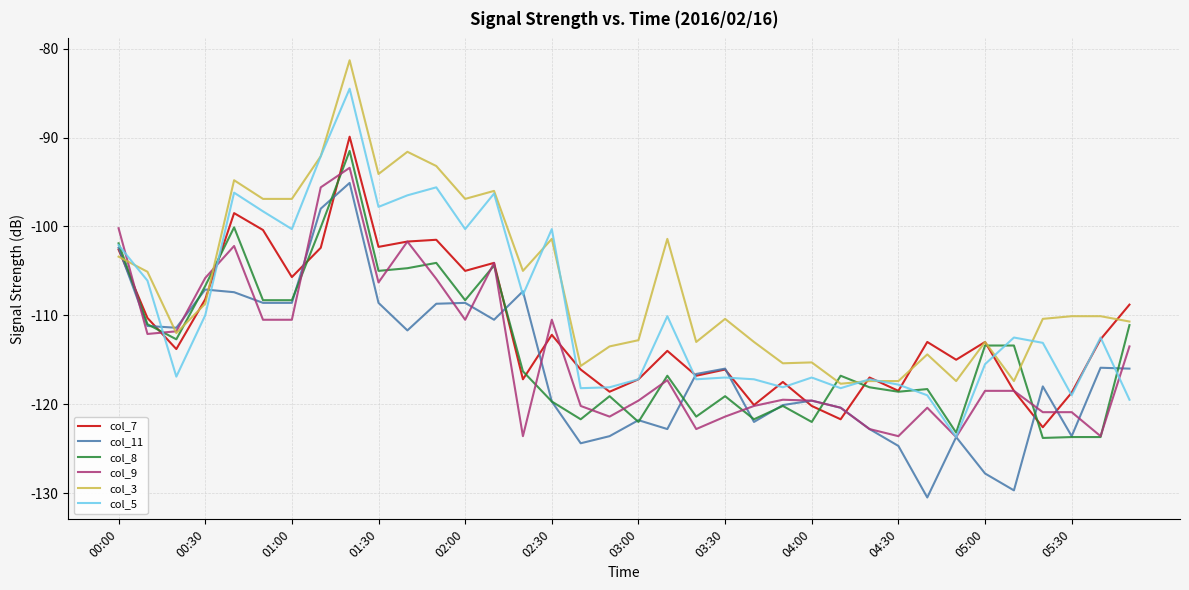

What is the maximum value shown in the chart?

-81.3